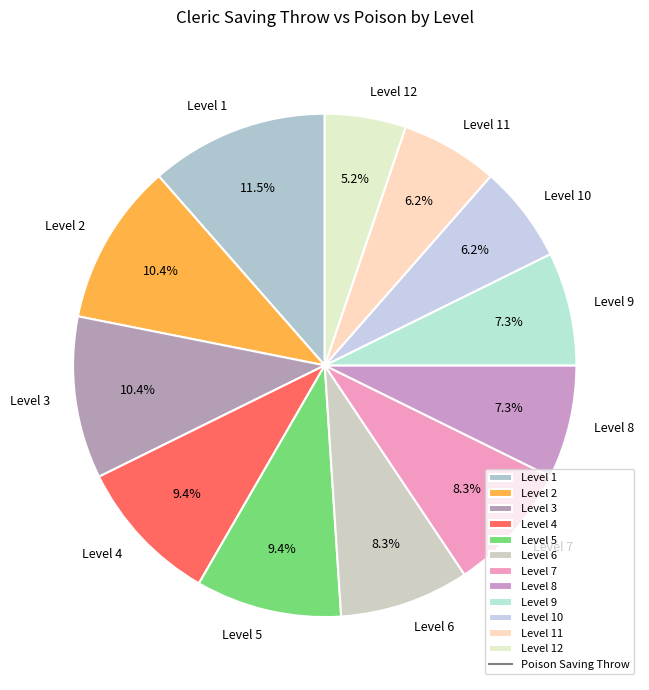

What is the largest slice in the pie chart?

Level 1